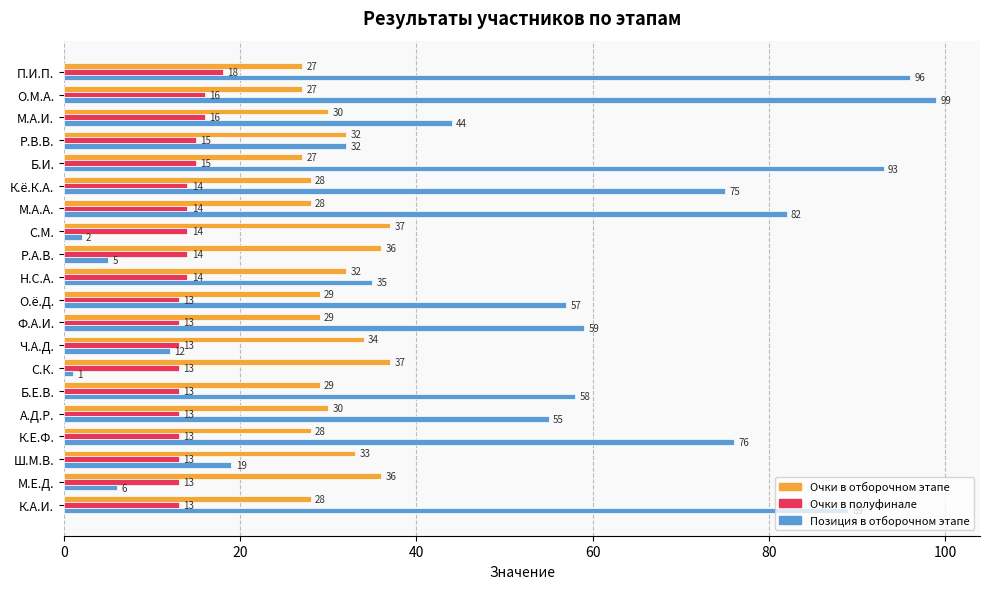

List the series in order of their peak value, highest first.

Позиция в отборочном этапе, Очки в отборочном этапе, Очки в полуфинале